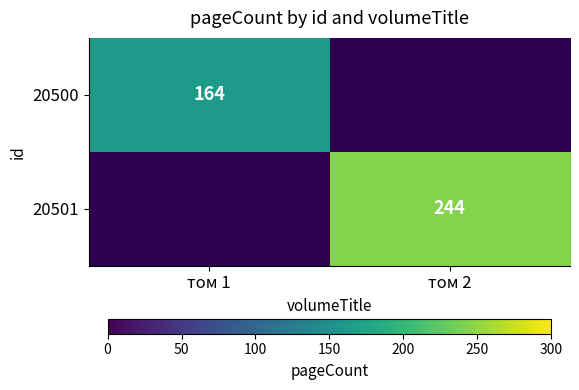

How many distinct data groups are displayed?

2